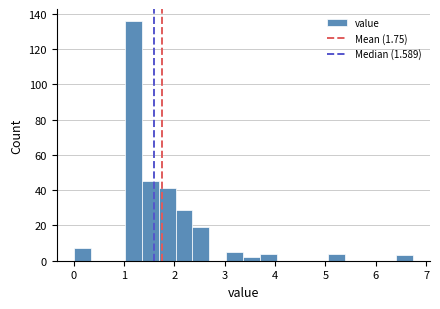

Read against the x-axis, roughly where is the centre of the tallest bar?

1.2